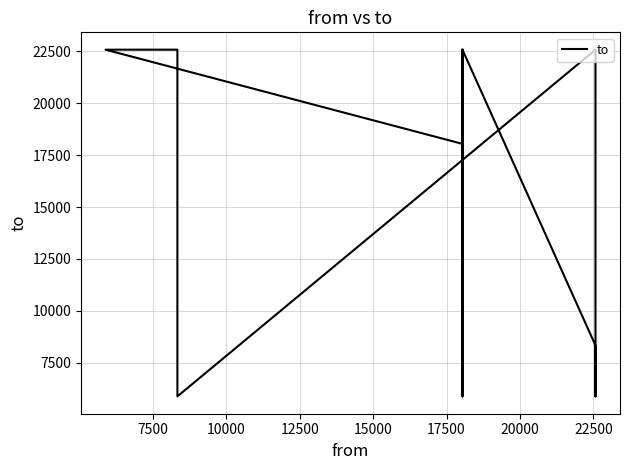

How many data points are less than 18040?

5